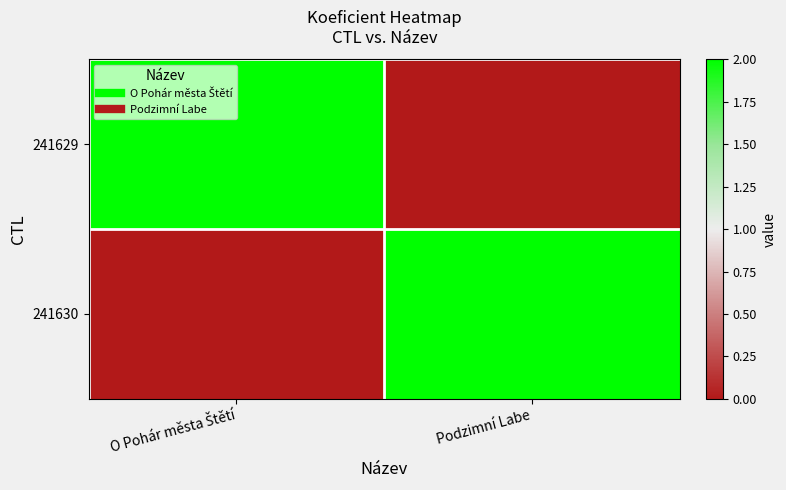

Reading left to right, list all the values displayed in this chart.

241629: O Pohár města Štětí=2	Podzimní Labe=0
241630: O Pohár města Štětí=0	Podzimní Labe=2